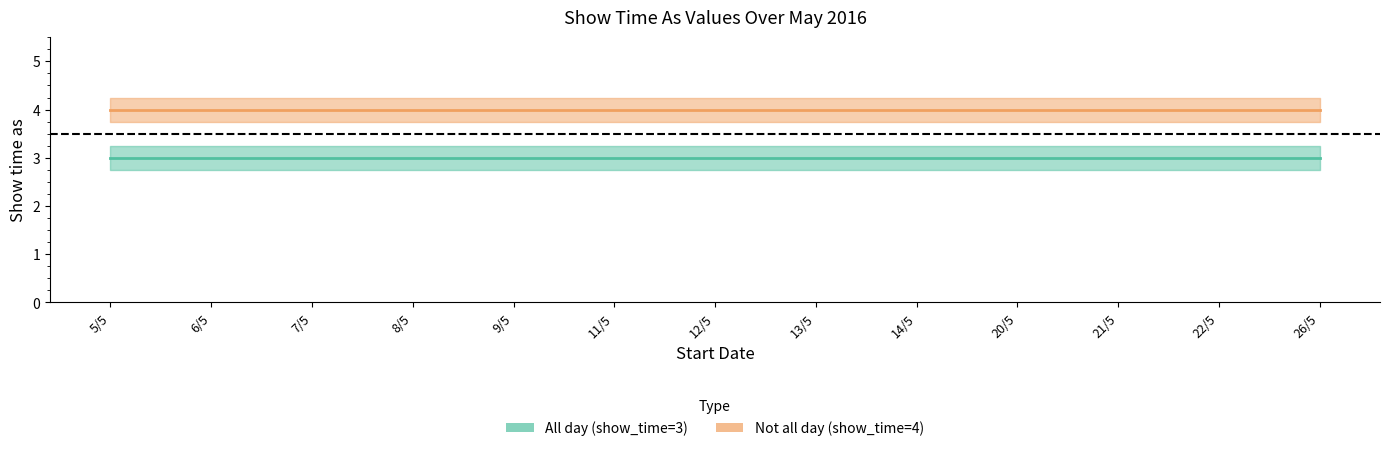

Is it true that All day (show_time=3) equals 1 at 22/5?

False